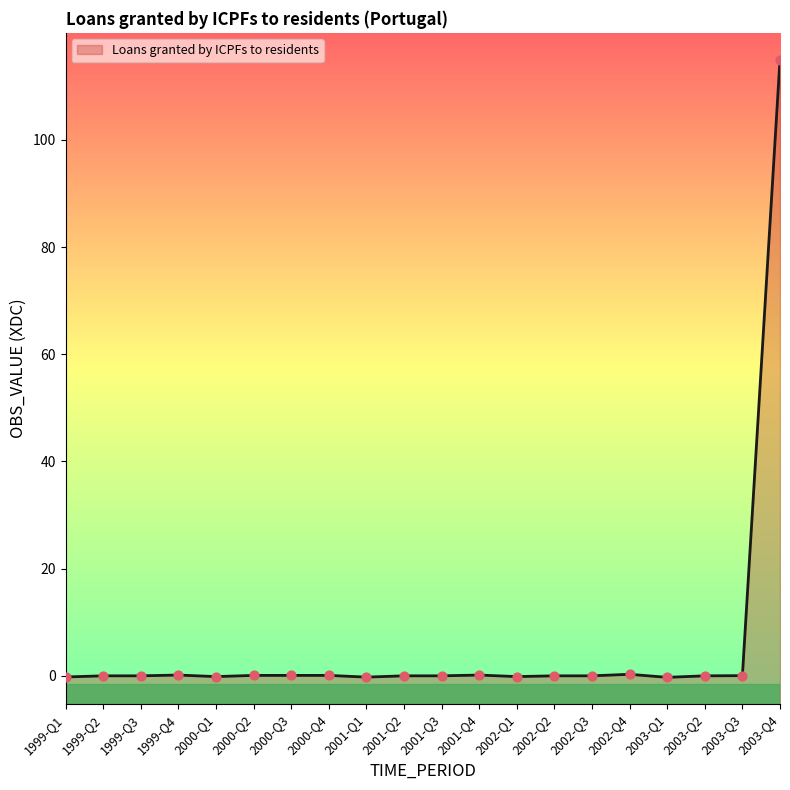

Between 2000-Q4 and 2002-Q1, which is larger?

2000-Q4